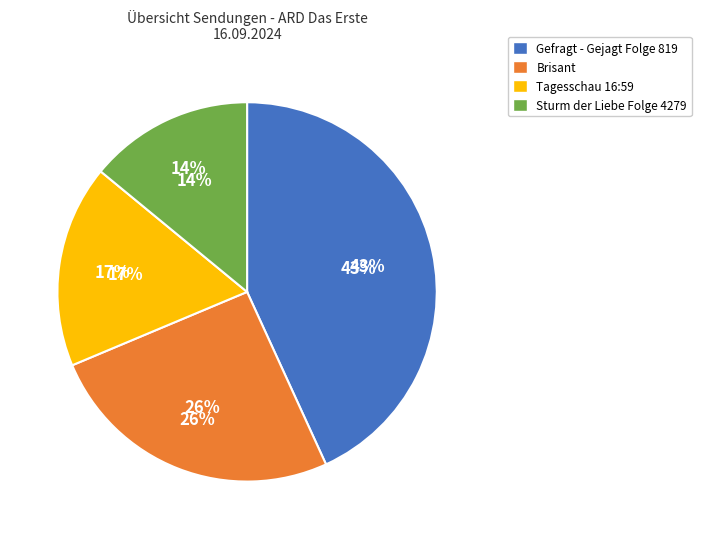

Which category has the smallest portion of the pie?

Sturm der Liebe Folge 4279